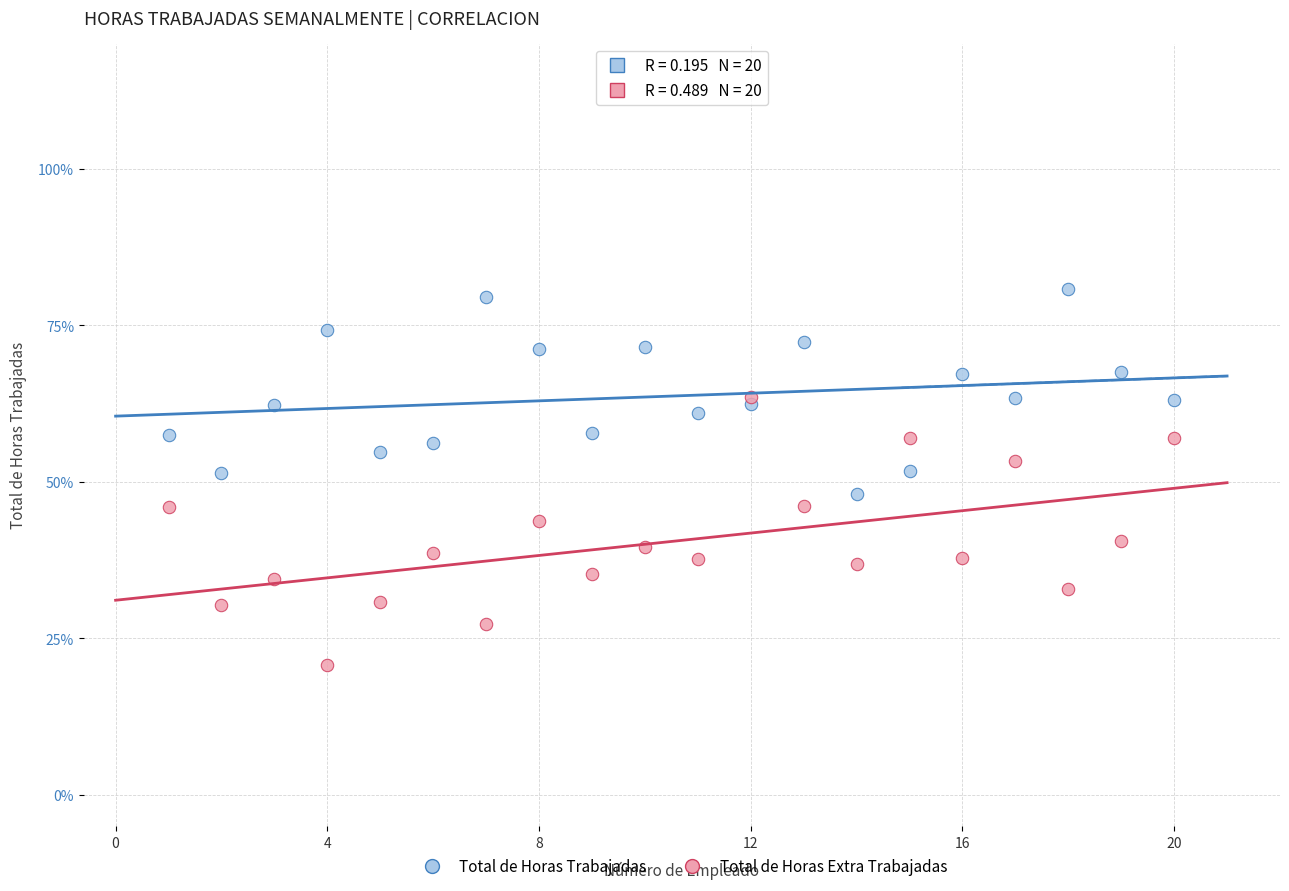

Which series has the widest spread of Y values?

Total de Horas Extra Trabajadas